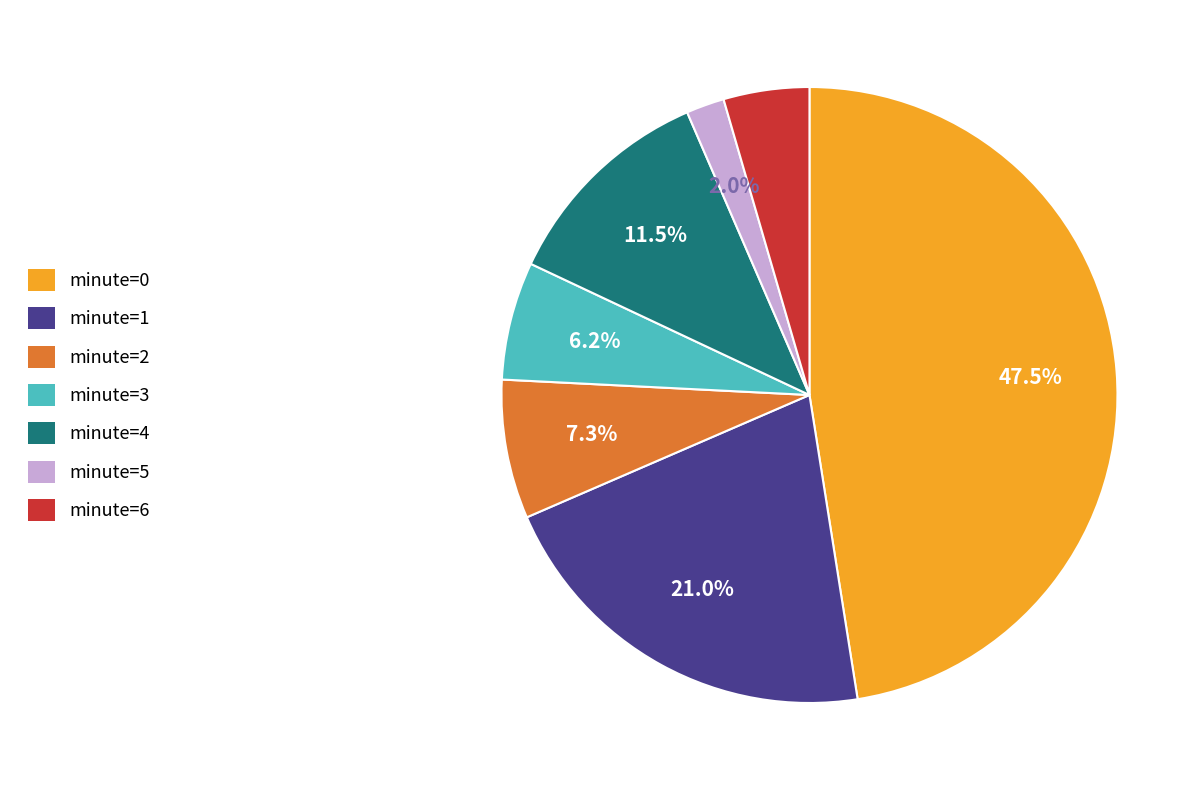

Count the number of slices in the pie.

7